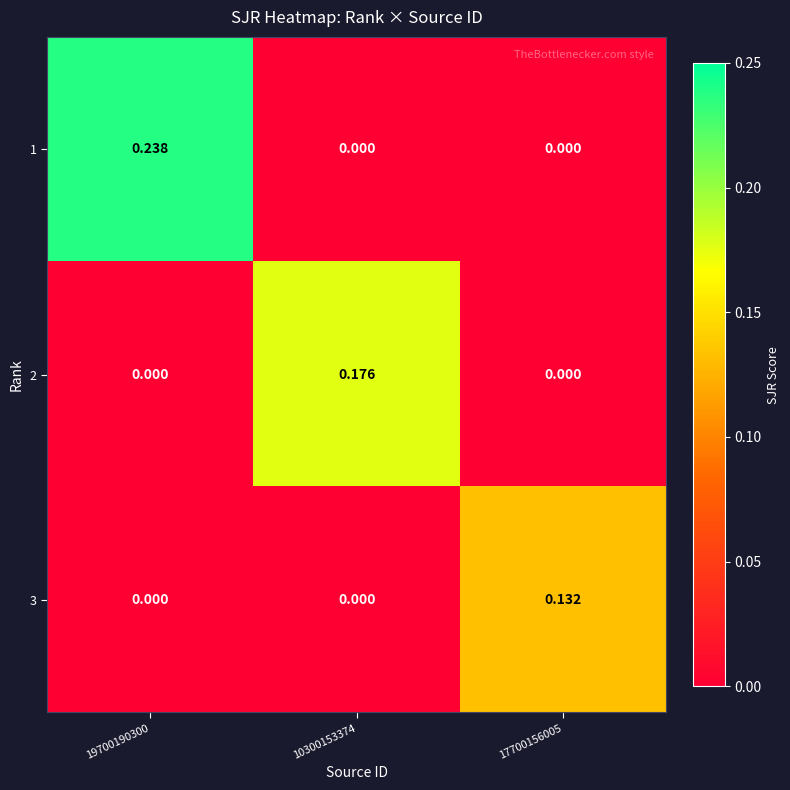

Count the number of data series in this chart.

3